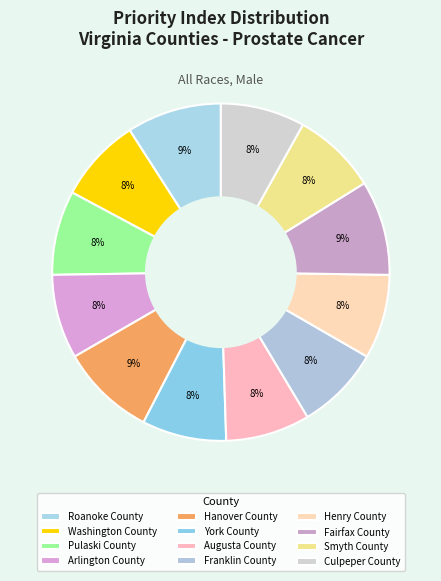

To the nearest percent, what percentage of the pie is Washington County?

8%